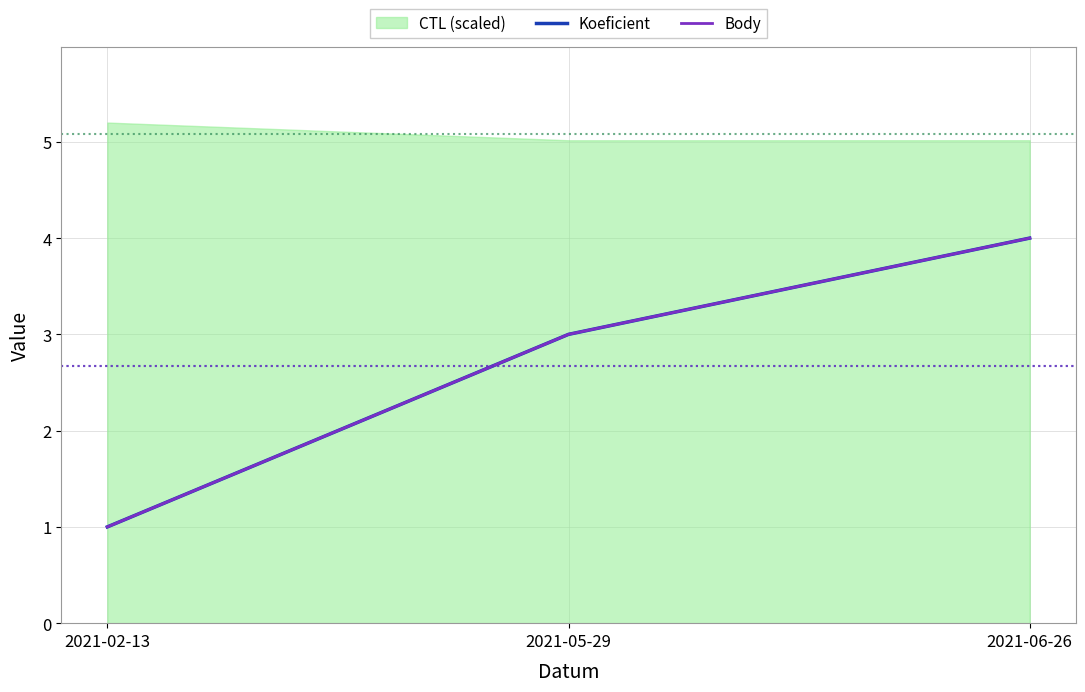

Between 2021-05-29 and 2021-06-26, which series saw the biggest shift?

Koeficient